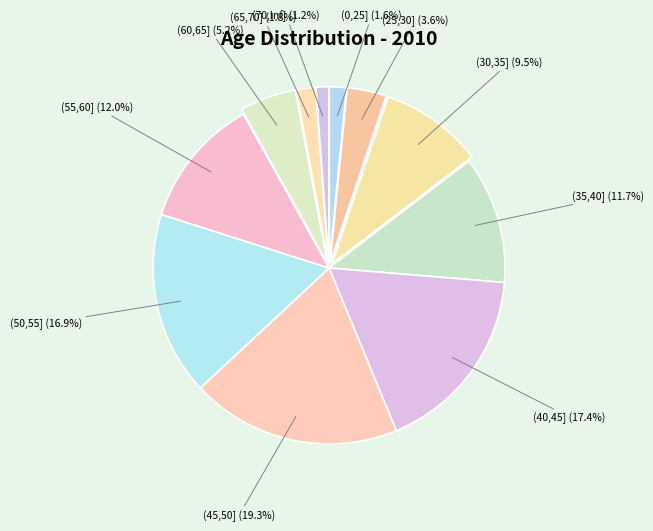

How many segments does this pie chart have?

11